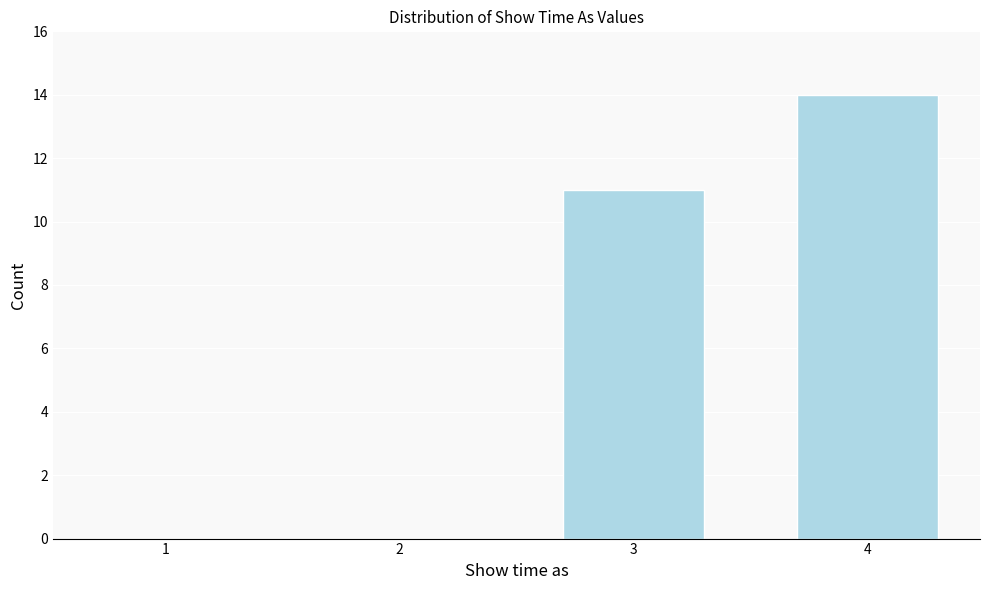

Reading left to right, extract all data points from this chart.

1=0	2=0	3=11	4=14